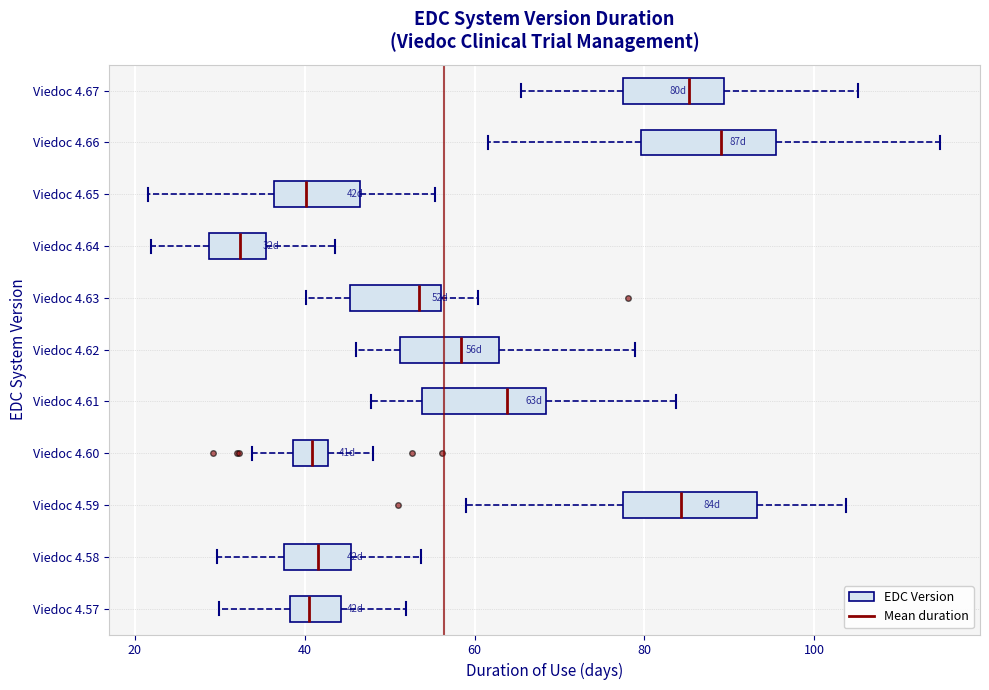

Which box's median line is the furthest to the right?

Viedoc 4.66